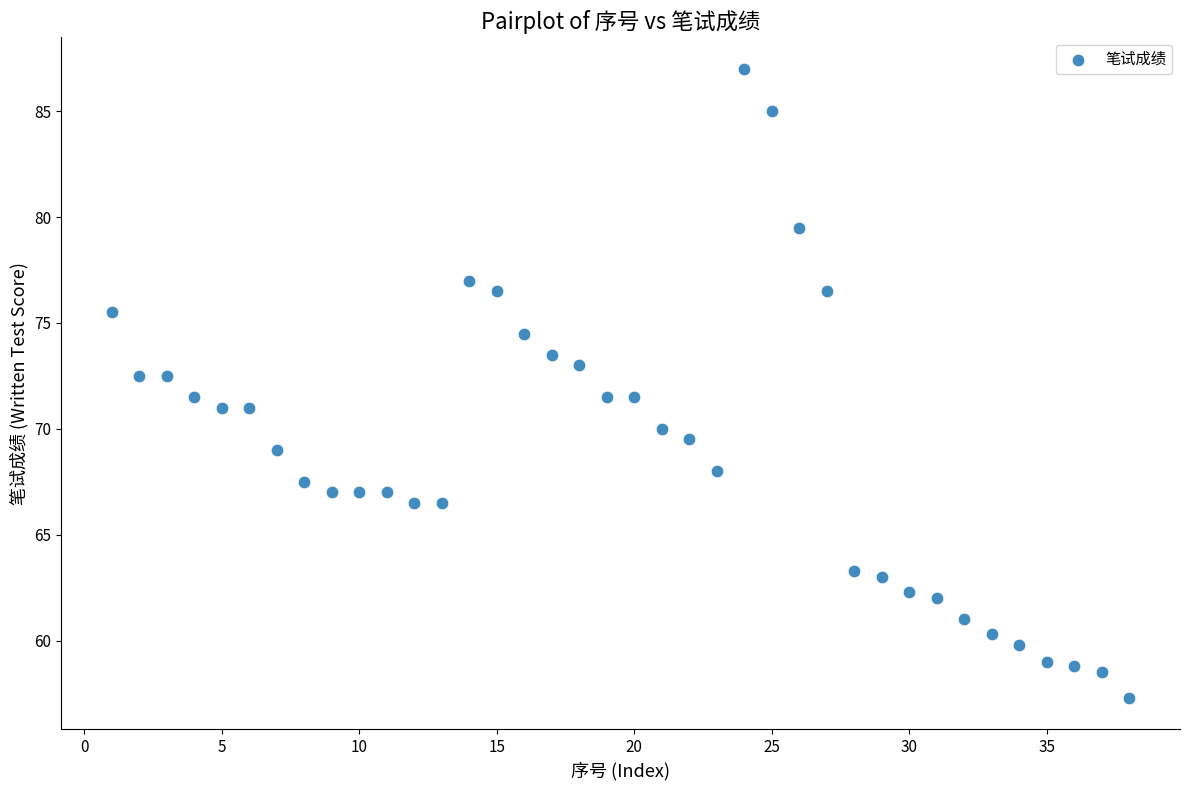

What is the range of X values (max minus min)?

37.0